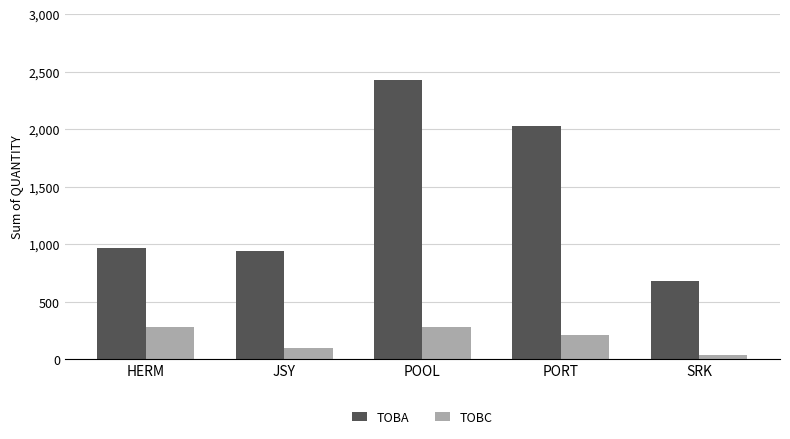

Which series changed the most between POOL and SRK?

TOBA